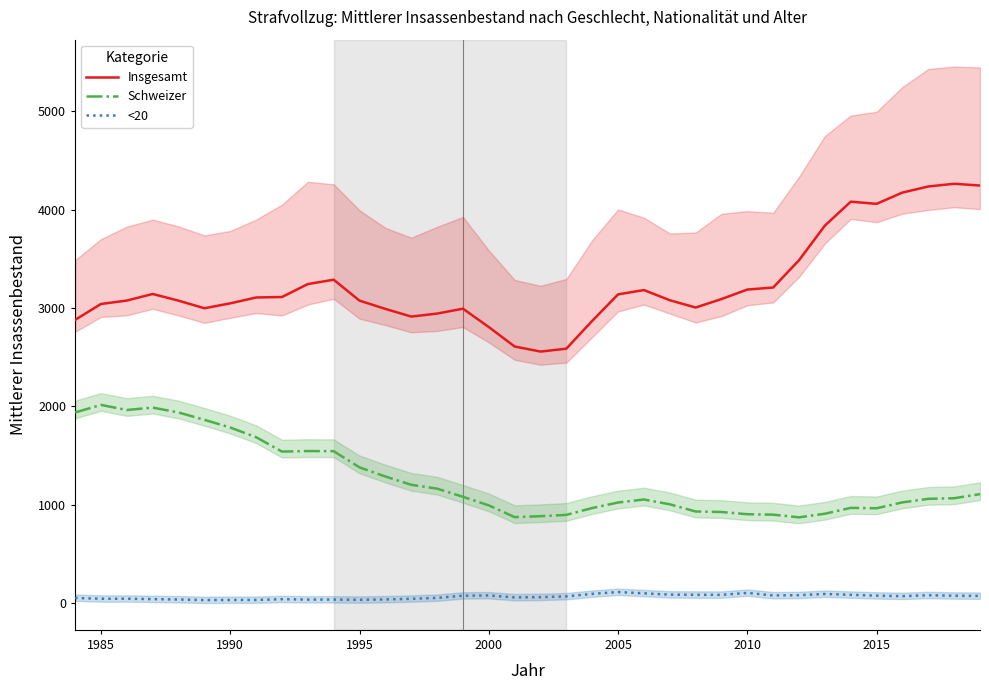

Rank the series by their average value, from lowest to highest.

<20, Schweizer, Insgesamt